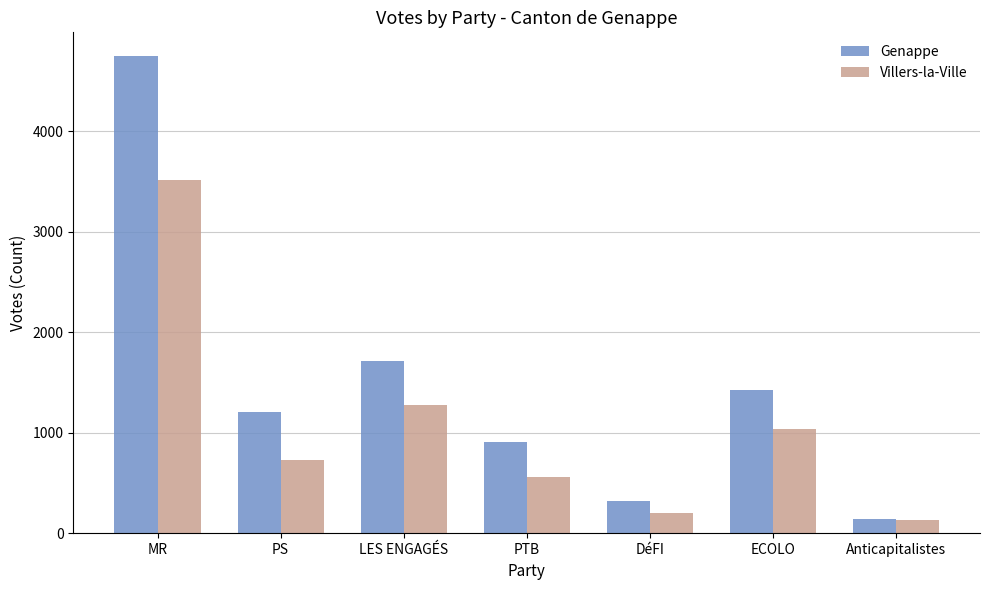

How many groups of bars are there?

7